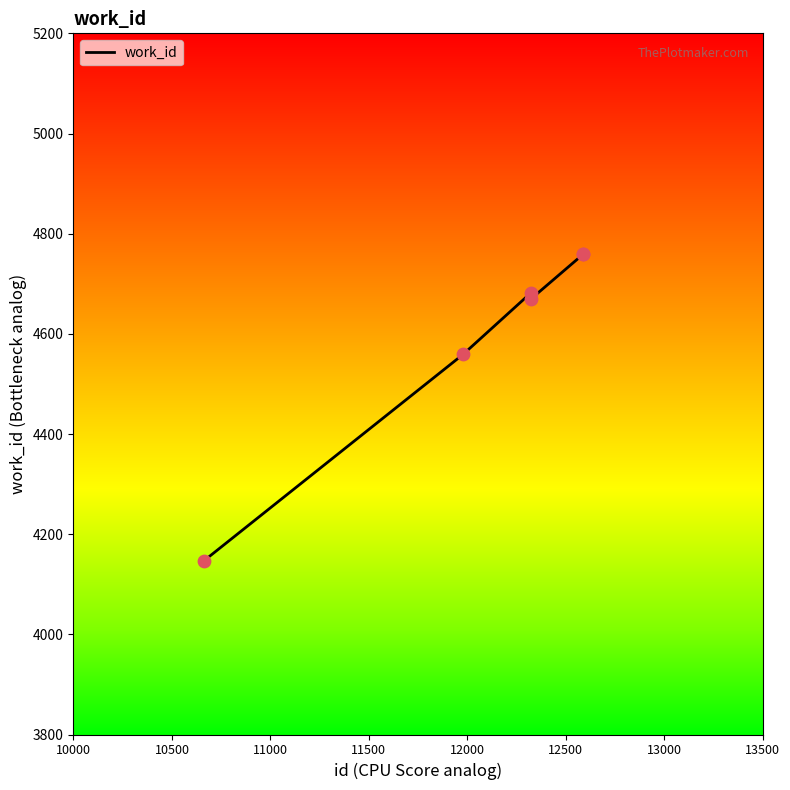

What is the greatest value displayed?

4760